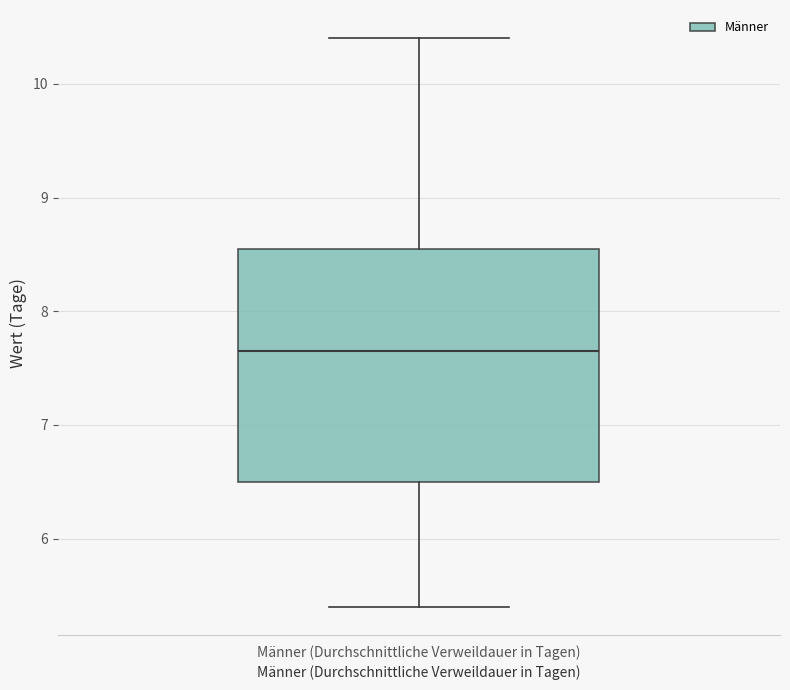

Read this box plot against the y-axis: the position of the median line, the range covered by the box, and the ends of both whiskers. The values are not printed on the chart, so give them approximately, as read against the axis.

median 7.7, box 6.5 to 8.6, whiskers 5.4 to 10.4